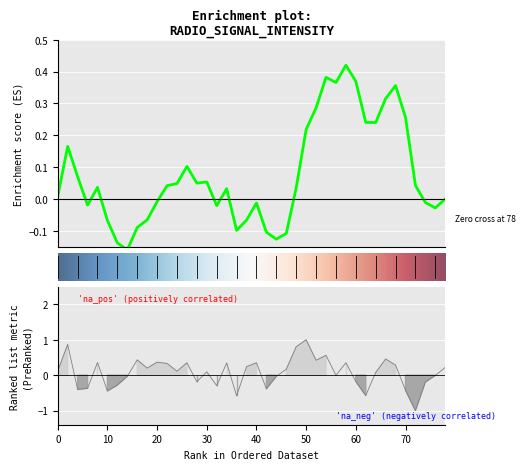

Does the chart display data point markers on the line(s)?

No